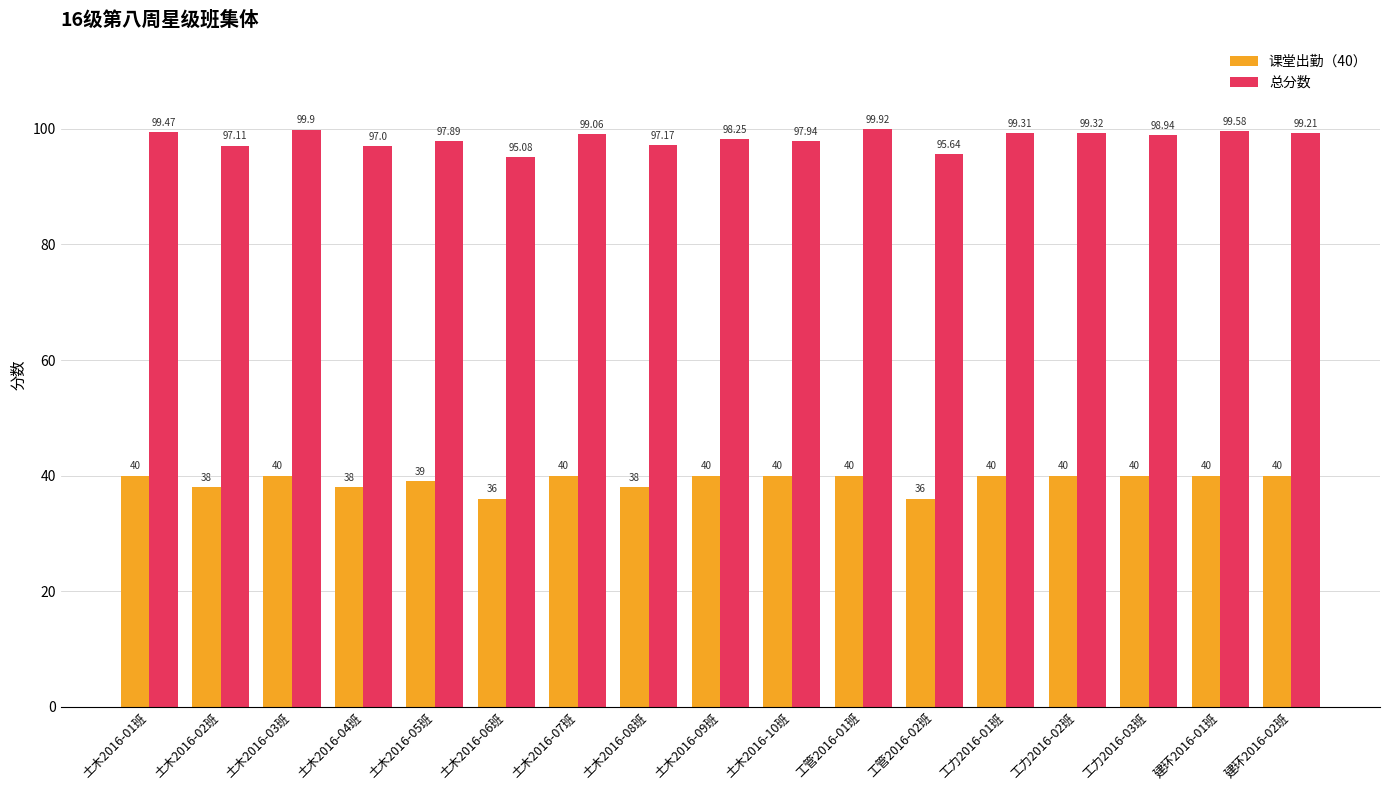

What is the sum of all 总分数 values?

1670.8